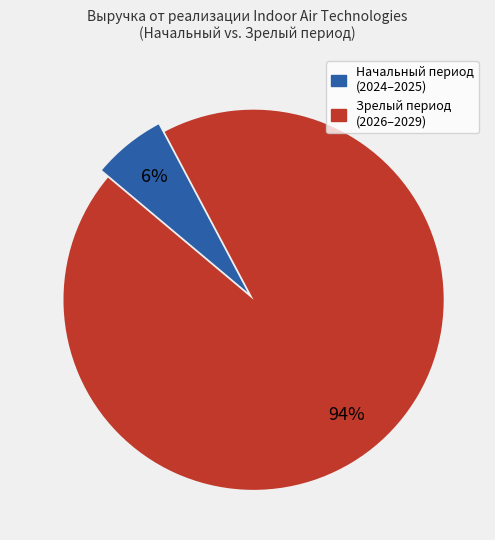

Is there a majority slice in this chart?

Yes